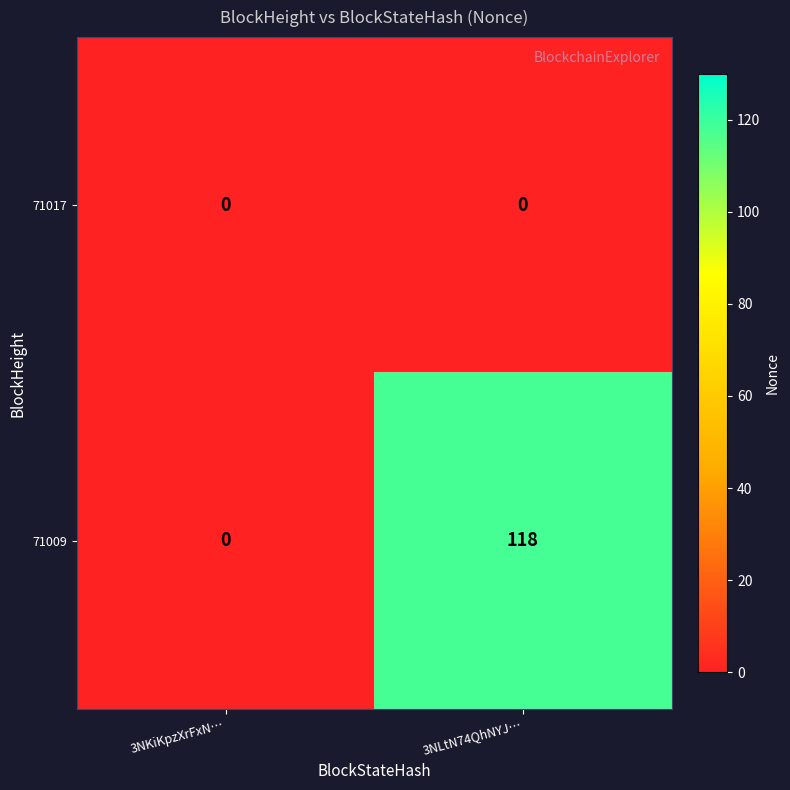

At 3NLtN74QhNYJ…, list the series in order from smallest to largest.

71017, 71009